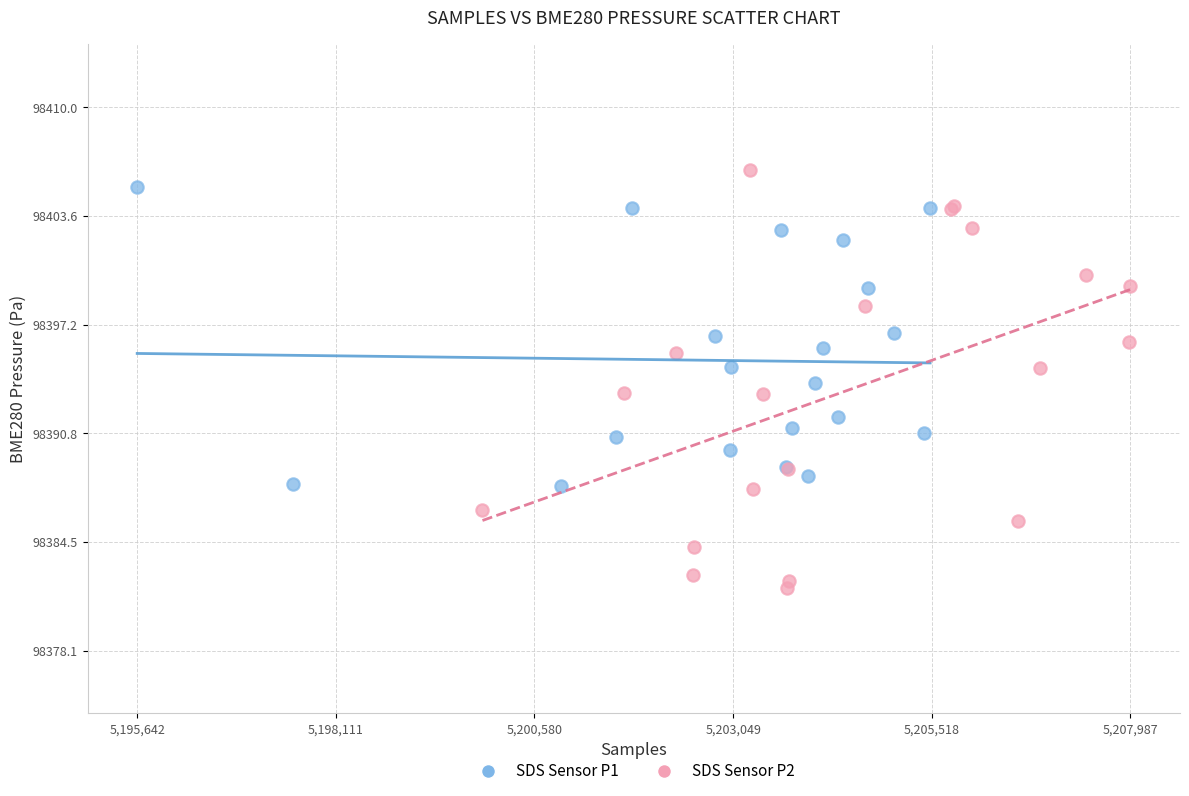

Which series has the largest Y range (max minus min)?

SDS Sensor P2